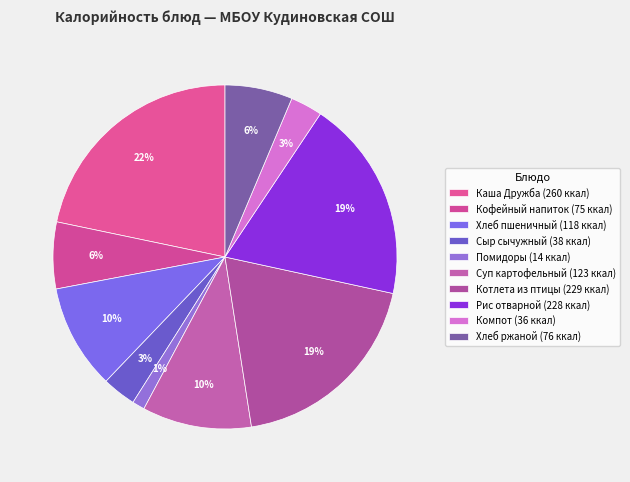

How many slices are in this pie chart?

10